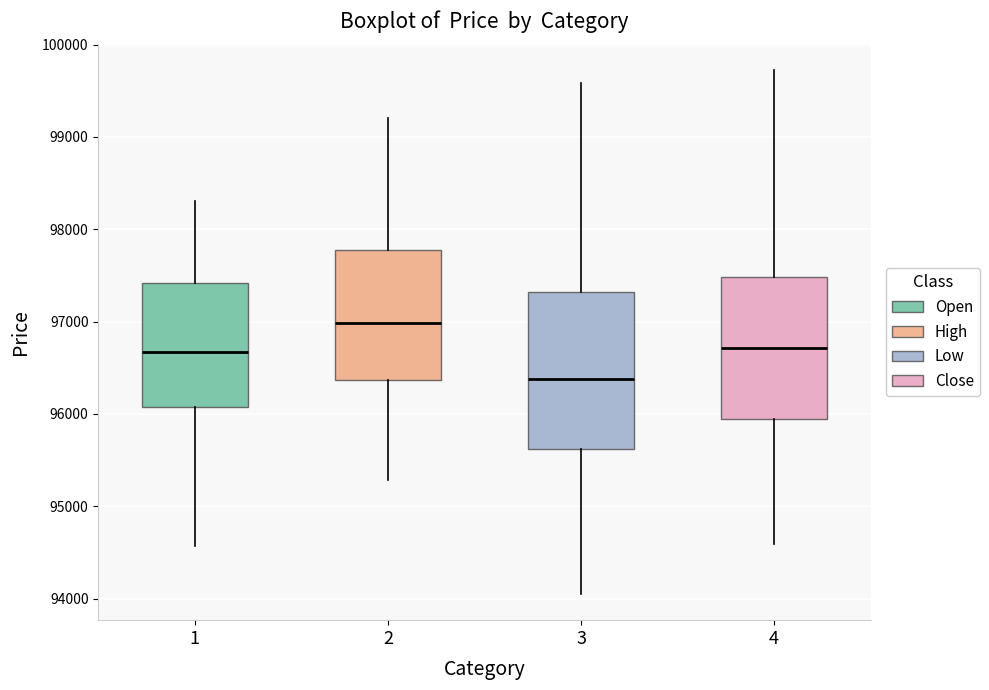

Reading left to right, read every box against the y-axis: the position of its median line, the range the box covers, and the ends of its whiskers. The values are not printed on the chart, so give them approximately, as read against the axis.

1: median 96700, box 96100 to 97400, whiskers 94600 to 98300
2: median 97000, box 96400 to 97800, whiskers 95300 to 99200
3: median 96400, box 95600 to 97300, whiskers 94100 to 99600
4: median 96700, box 95900 to 97500, whiskers 94600 to 99700